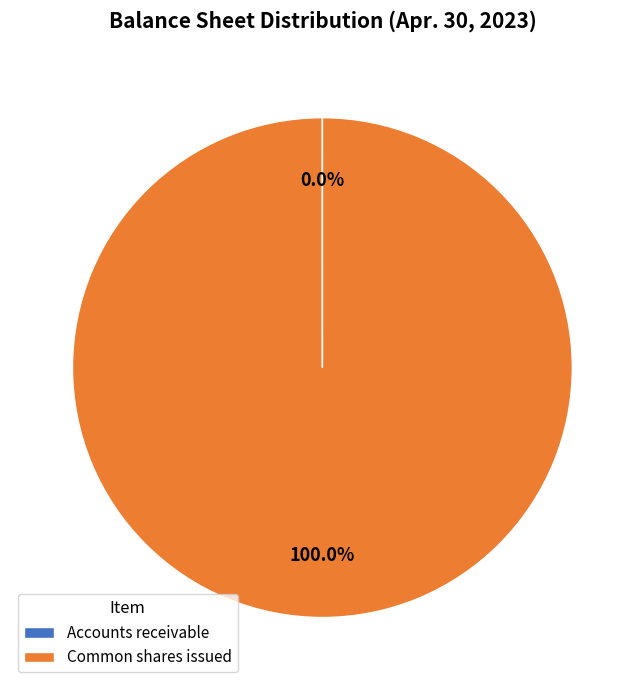

Which slice is the largest?

Common shares issued